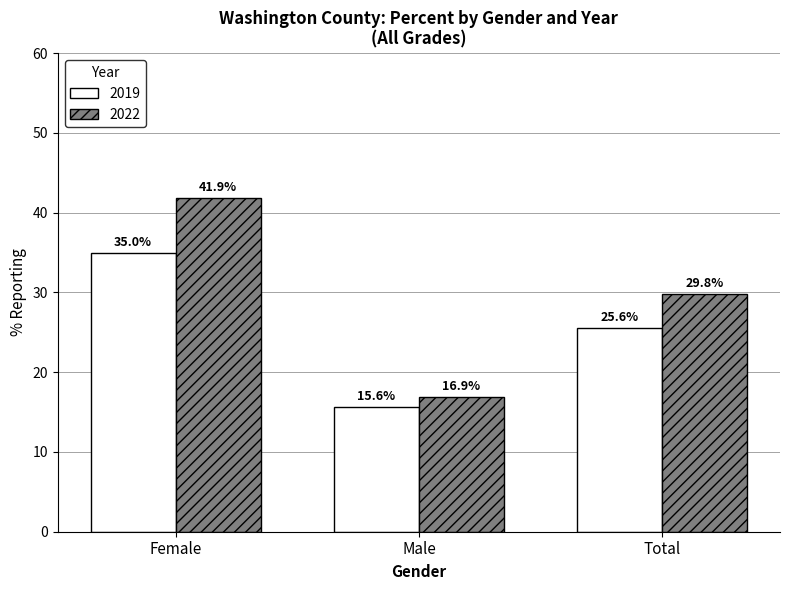

What are all the series names shown in the legend?

2019, 2022